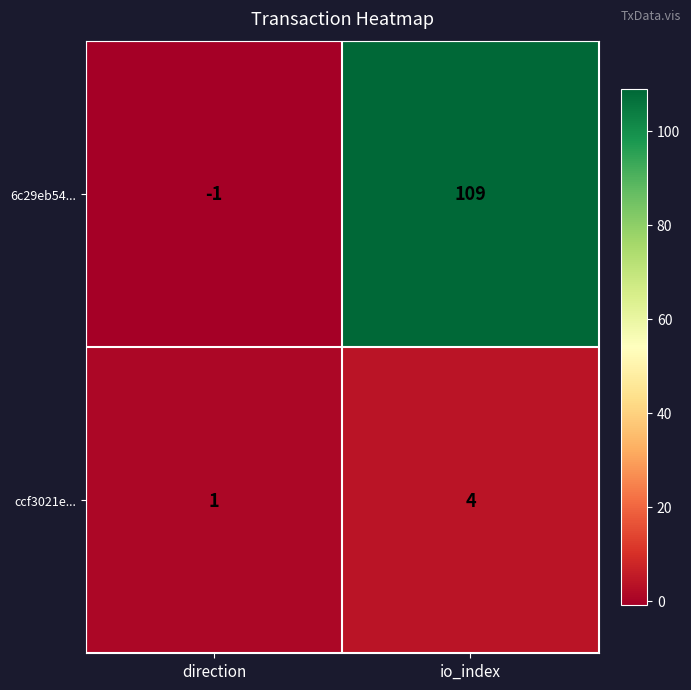

Rank the series by their average value, from highest to lowest.

6c29eb54..., ccf3021e...